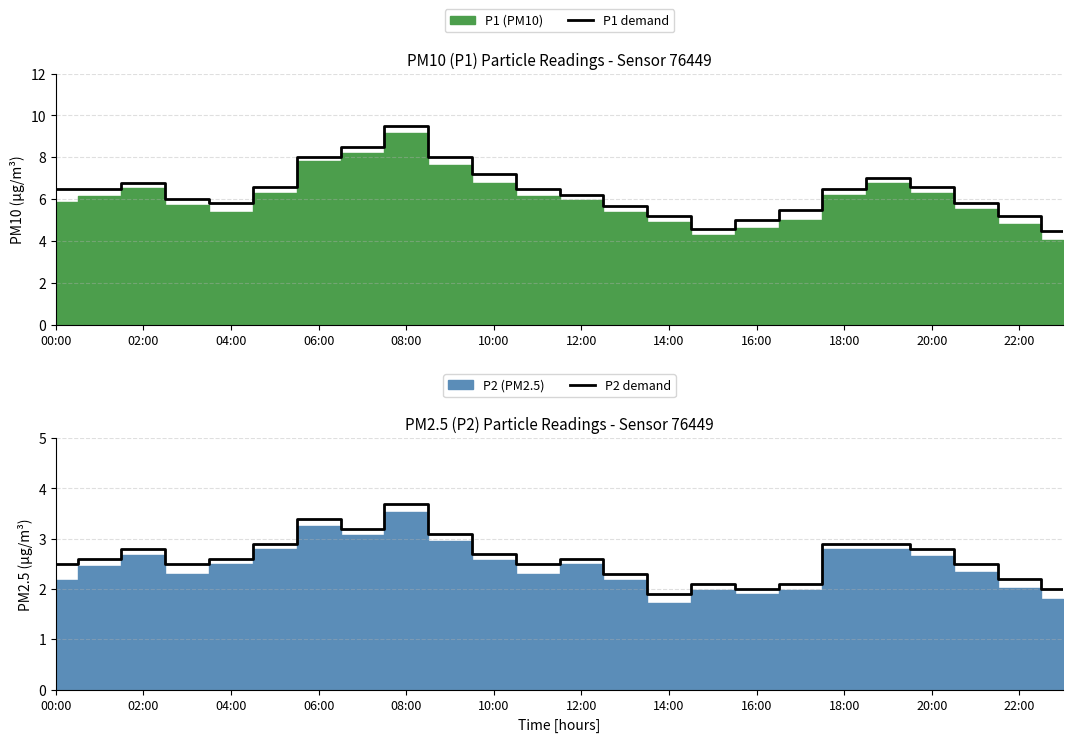

At which label does P2 demand reach its minimum?

14:00